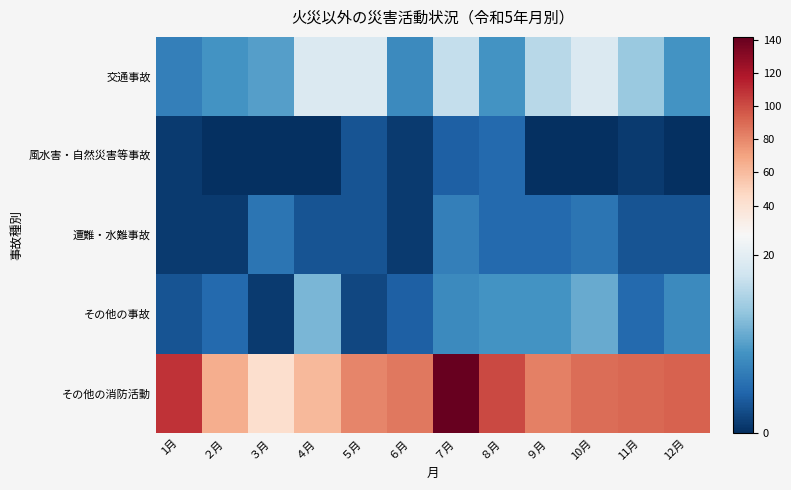

What is the total value across all series at ４月?

95